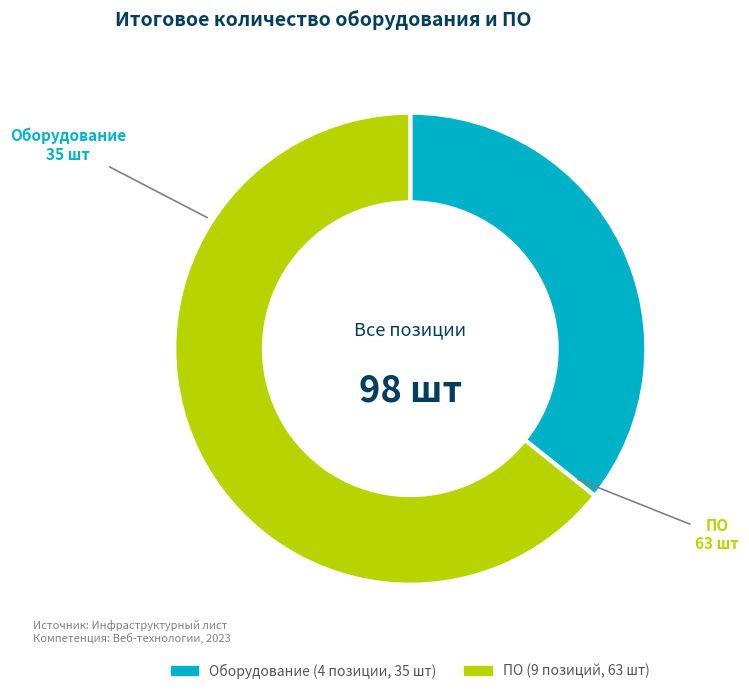

Does any single category account for the majority?

Yes